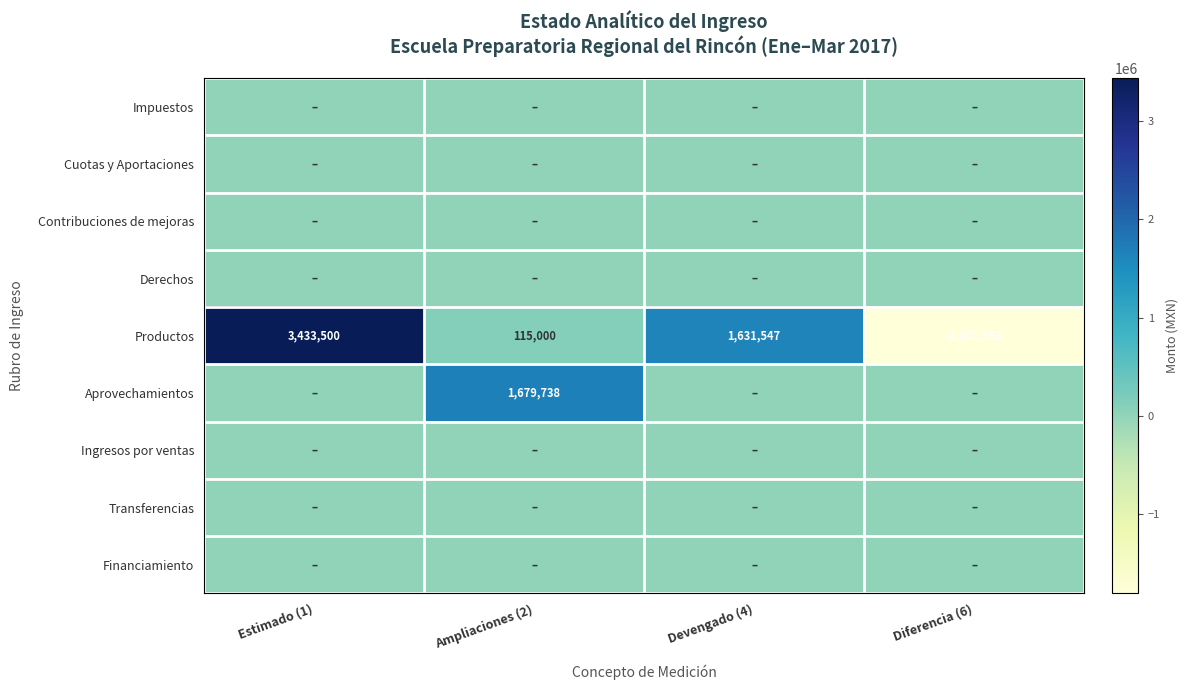

Count the Productos values in the range 115000 to 3433500.

3